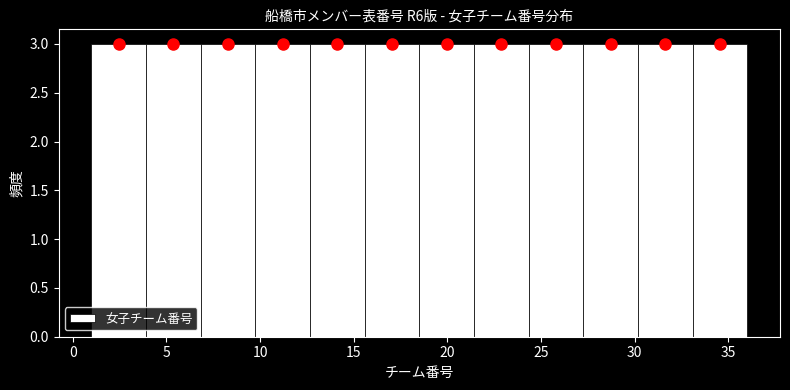

Reading left to right, list every bar in this chart as the range it spans on the x-axis followed by its height. Neither the bar edges nor the heights are printed on the chart, so give them approximately, as read against the axes.

1.0 to 4.0: 3
4.0 to 7.0: 3
7.0 to 10.0: 3
10.0 to 12.5: 3
12.5 to 15.5: 3
15.5 to 18.5: 3
18.5 to 21.5: 3
21.5 to 24.5: 3
24.5 to 27.5: 3
27.5 to 30.0: 3
30.0 to 33.0: 3
33.0 to 36.0: 3